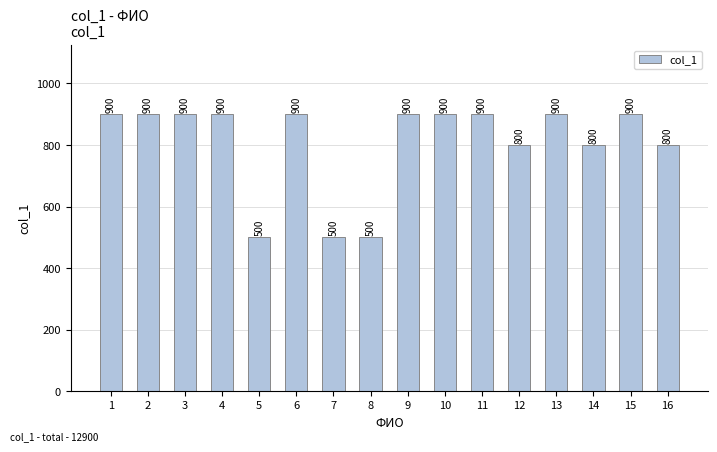

Between 10 and 7, which is larger?

10